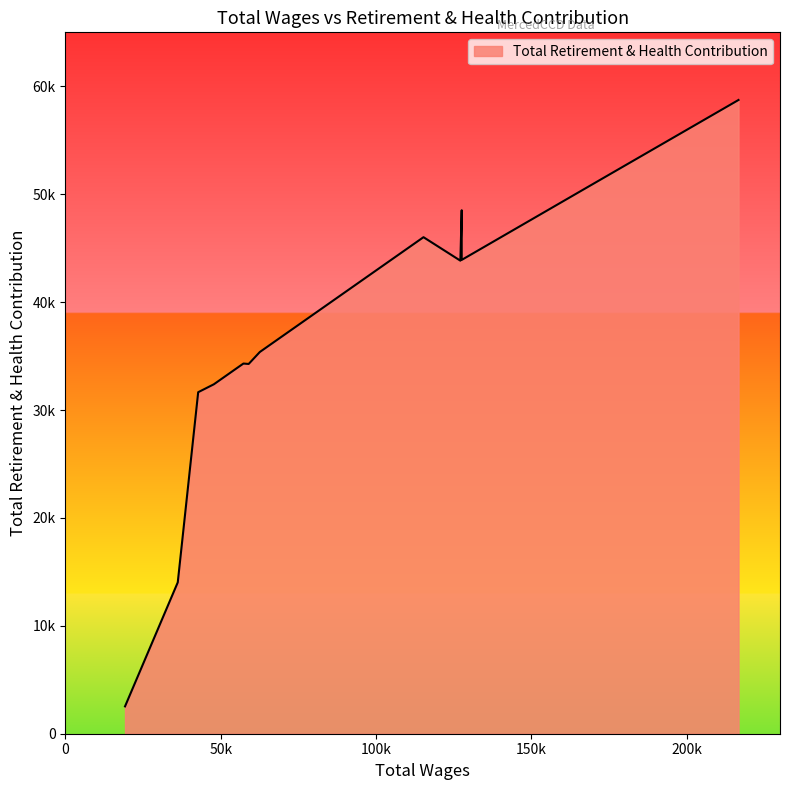

At which category does the chart reach its peak across all series?

216643.0